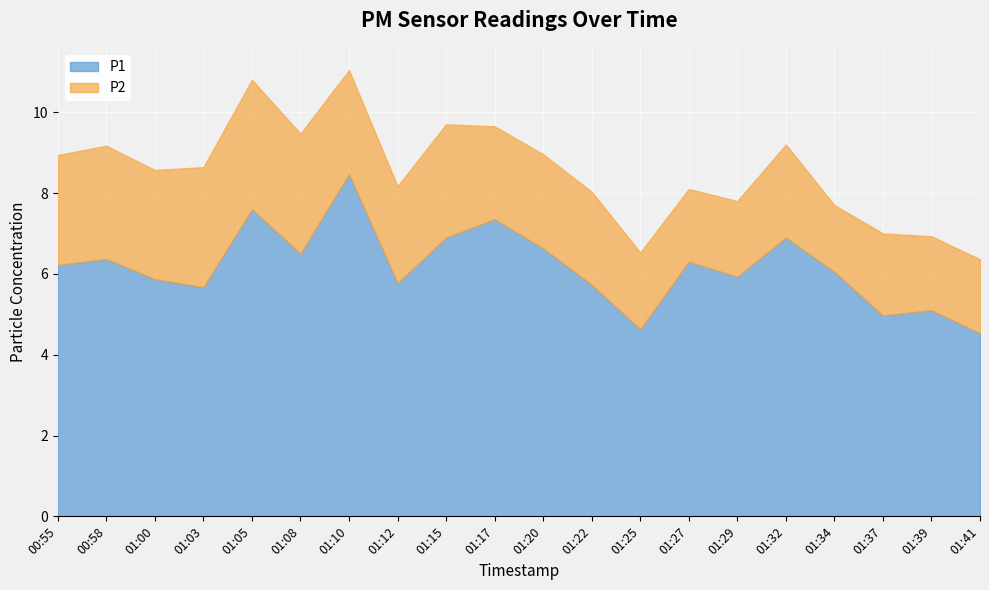

What is the difference between the maximum and minimum values in the P1 series?

3.9